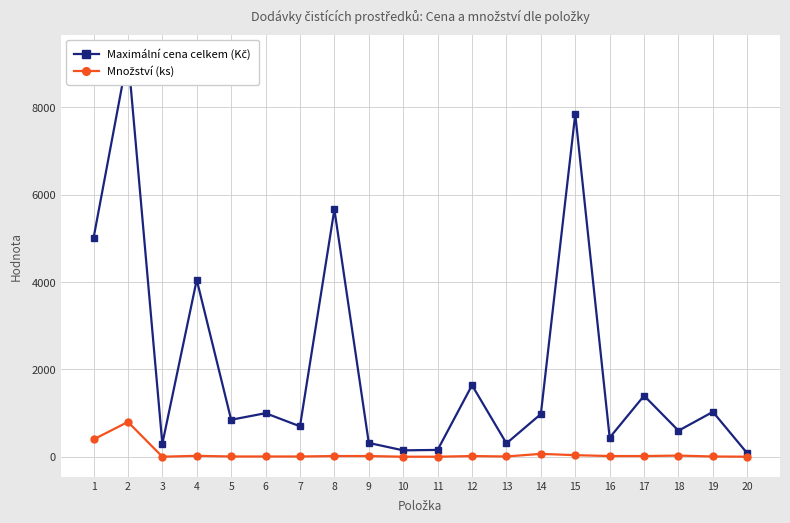

True or false: Maximální cena celkem (Kč) and Množství (ks) cross at least once.

False